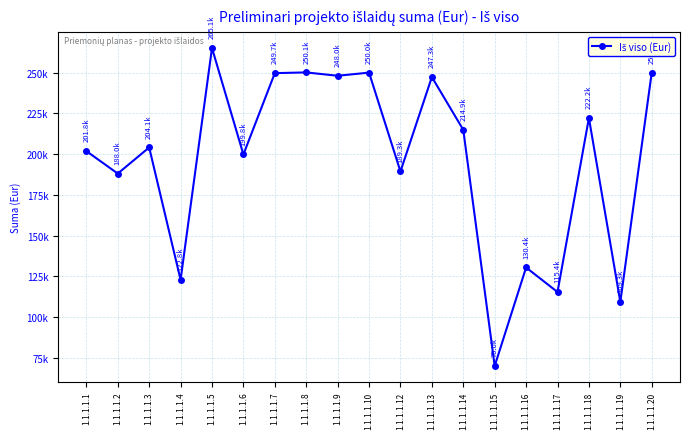

At which category does the data reach its first local valley?

1.1.1.1.2